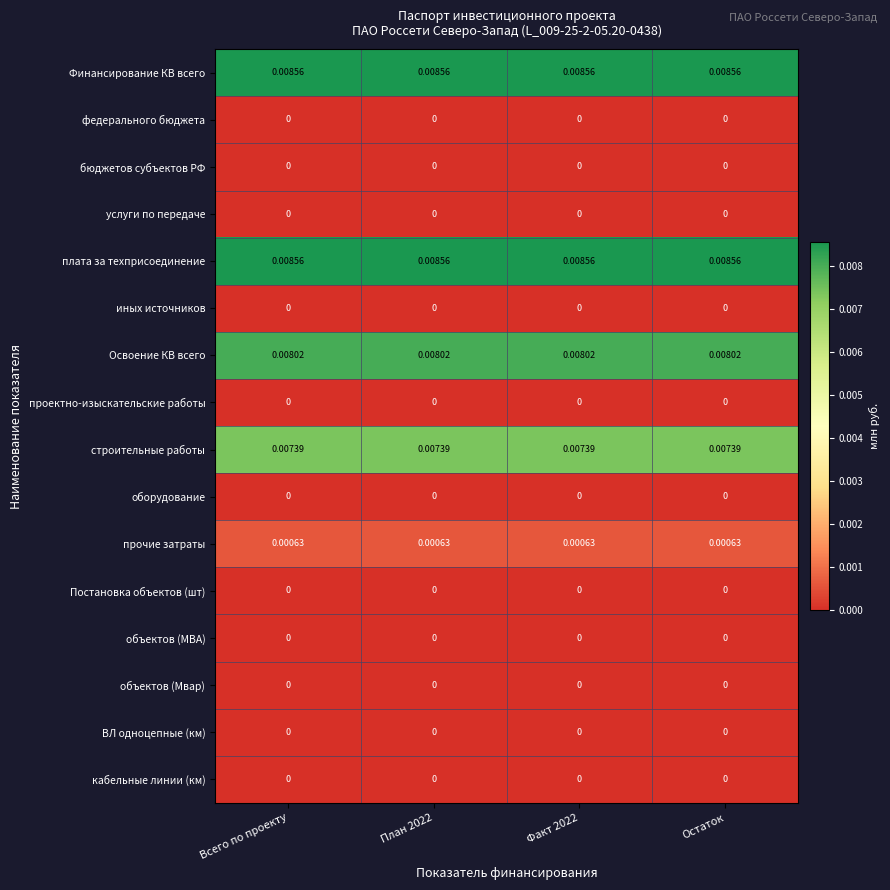

How many data points does each series have?

4